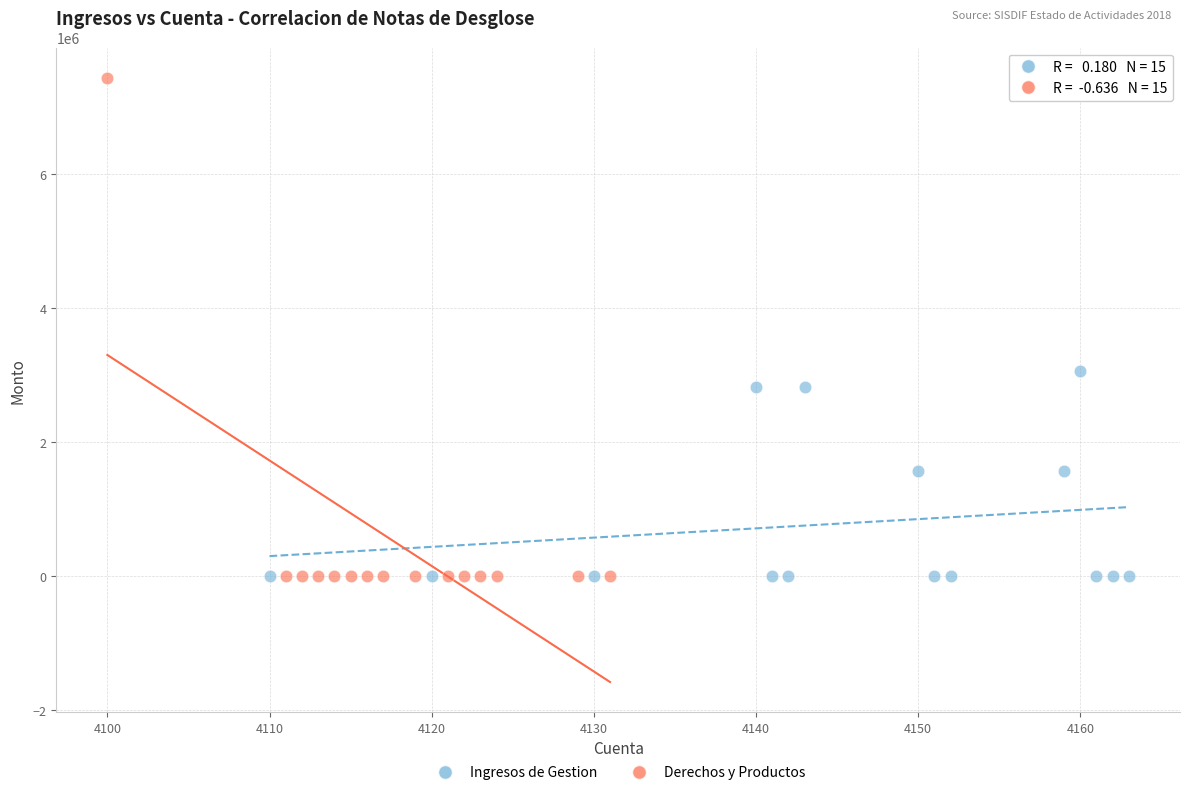

Which series has the largest Y range (max minus min)?

Derechos y Productos